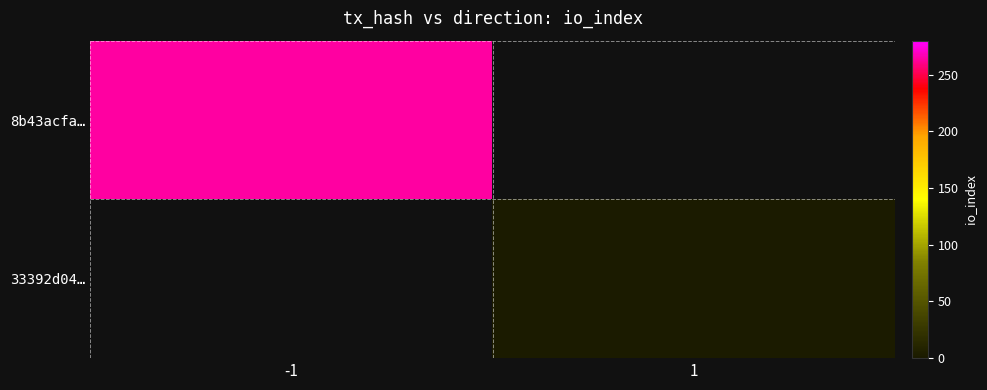

Which category has the highest value in the 8b43acfa… series?

-1